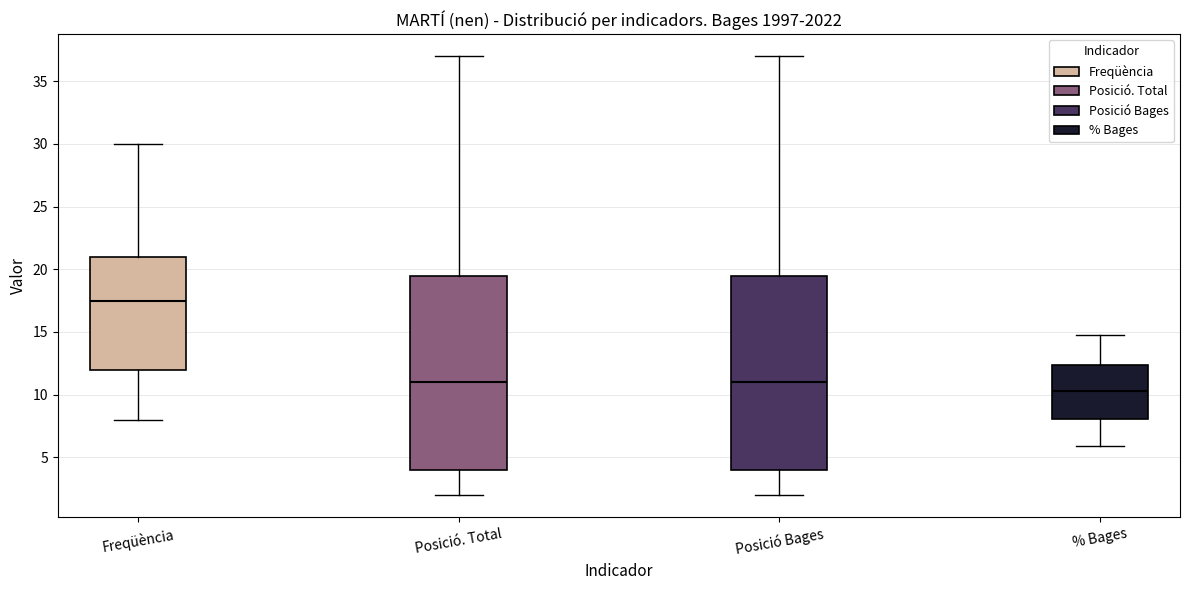

Which box's median line is the highest?

Freqüència